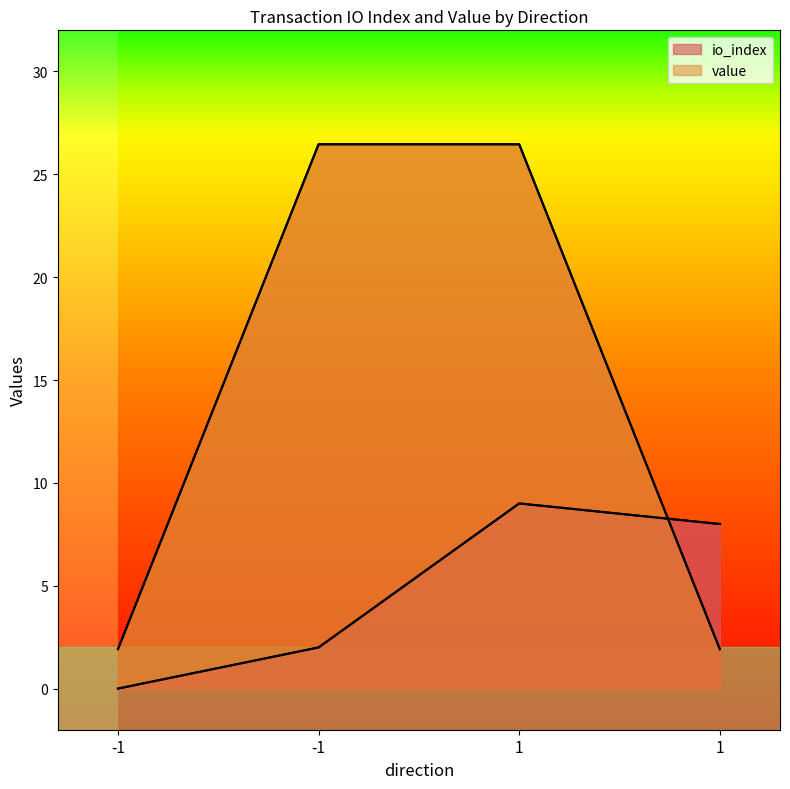

Between which two adjacent categories do value and io_index first intersect?

1 and 1